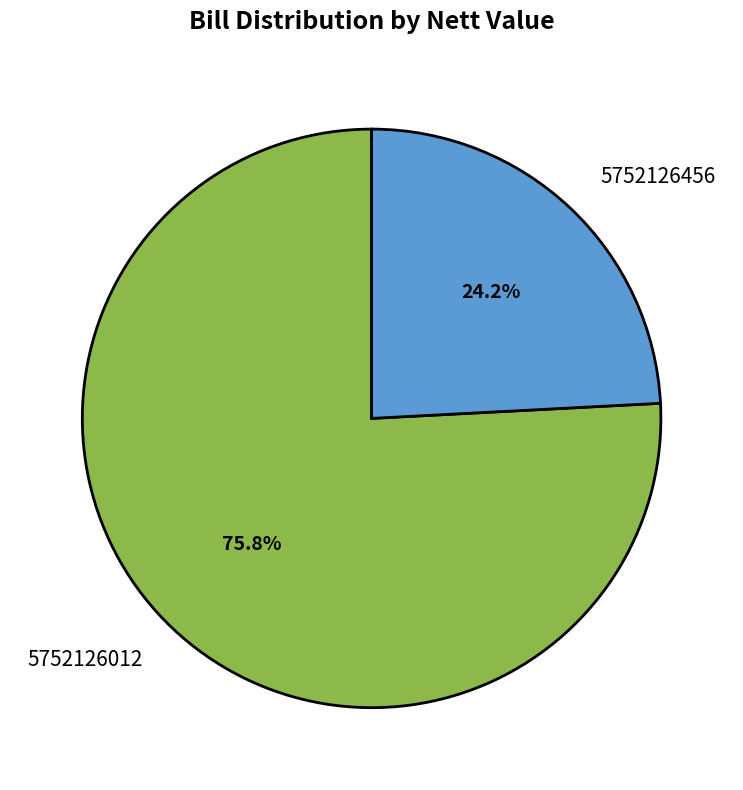

Do 5752126012 and 5752126456 together represent more than half of the pie?

Yes